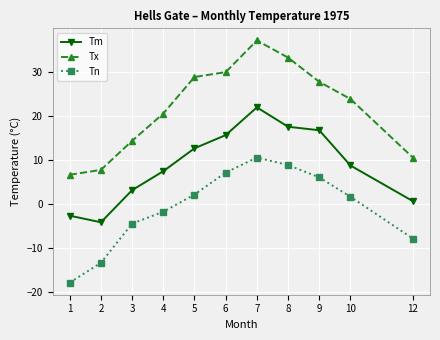

Which category has the highest value across all series?

7